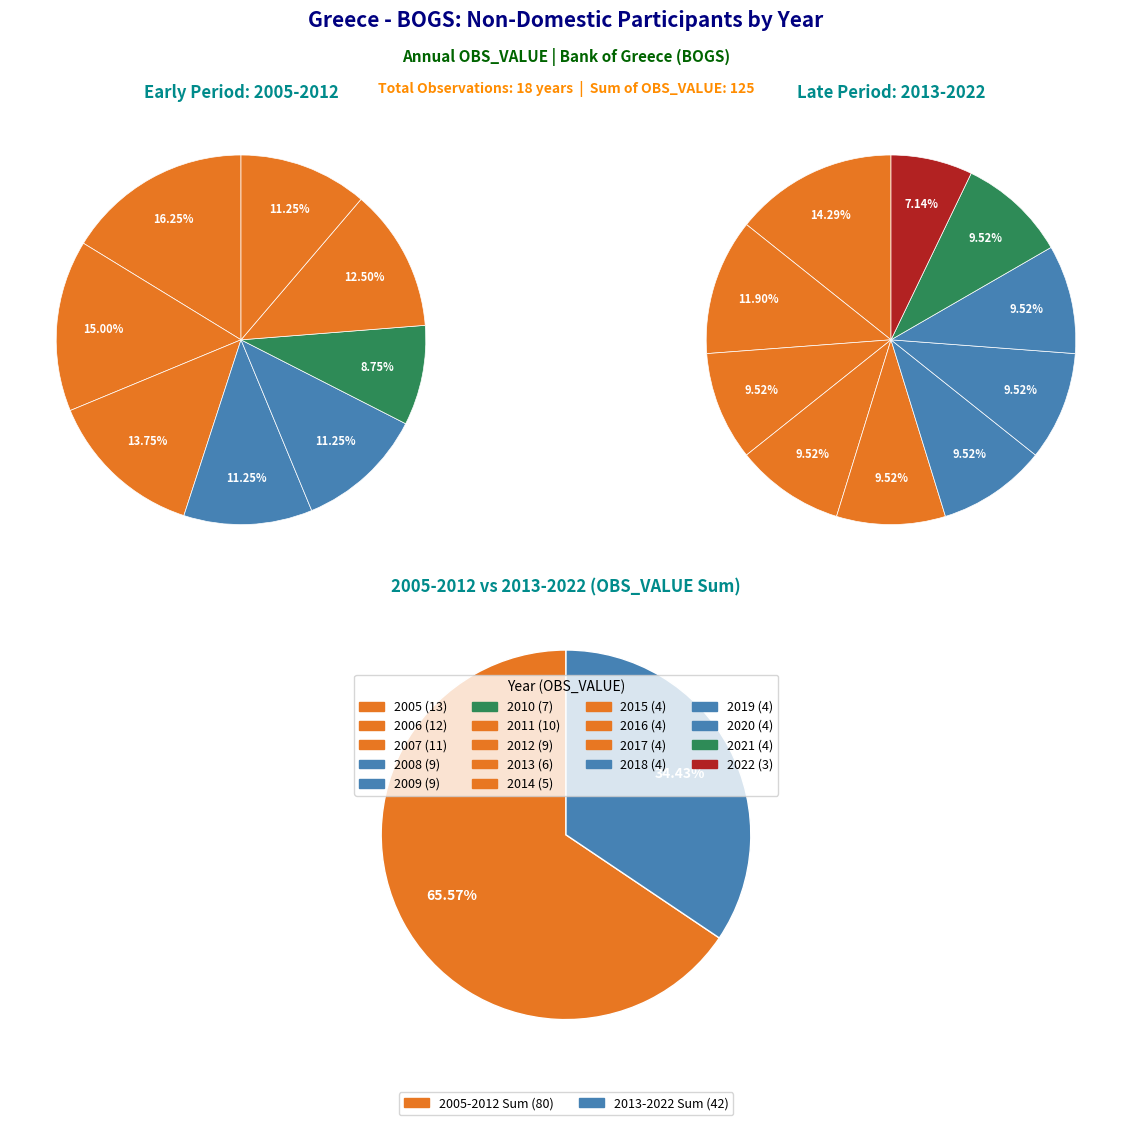

Is there a majority slice in this chart?

No